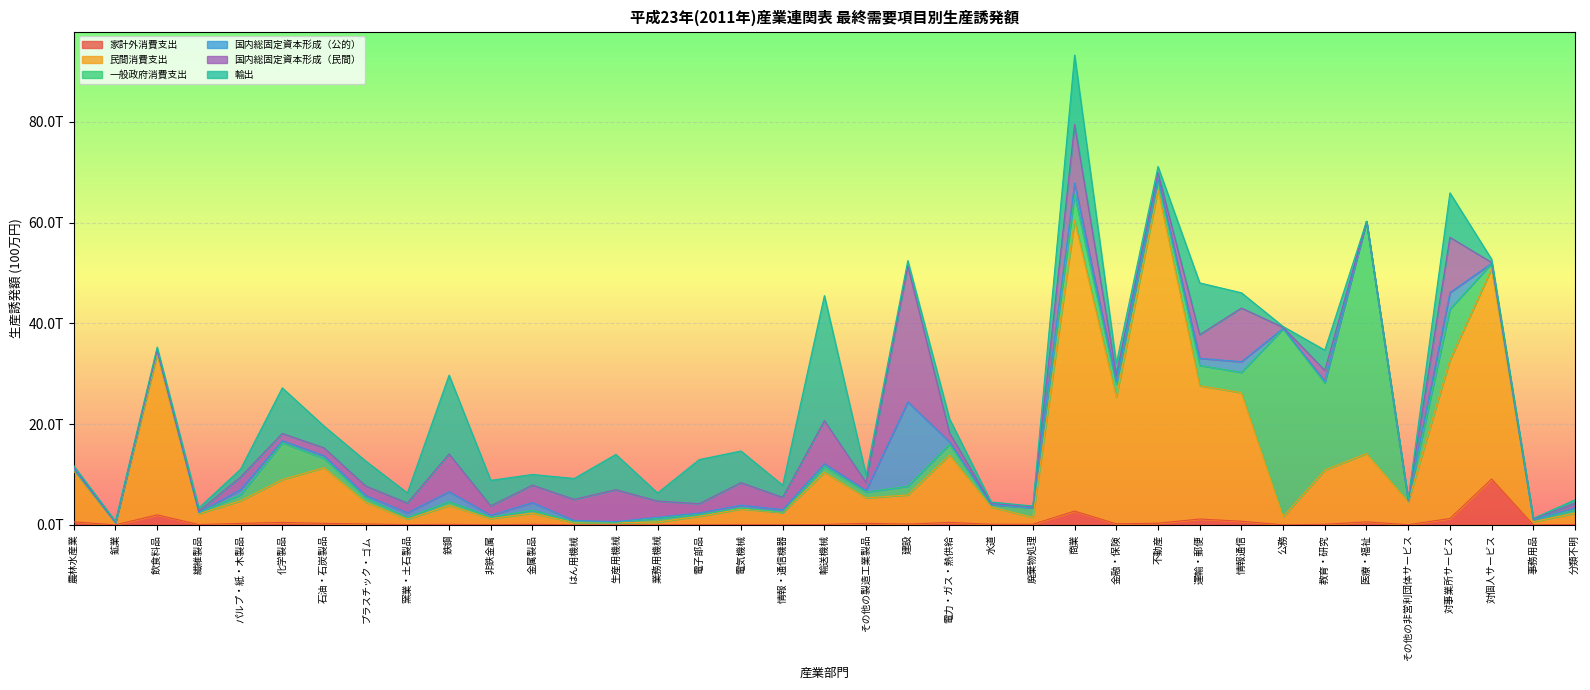

What is the total value across all series at 教育・研究?

34705522